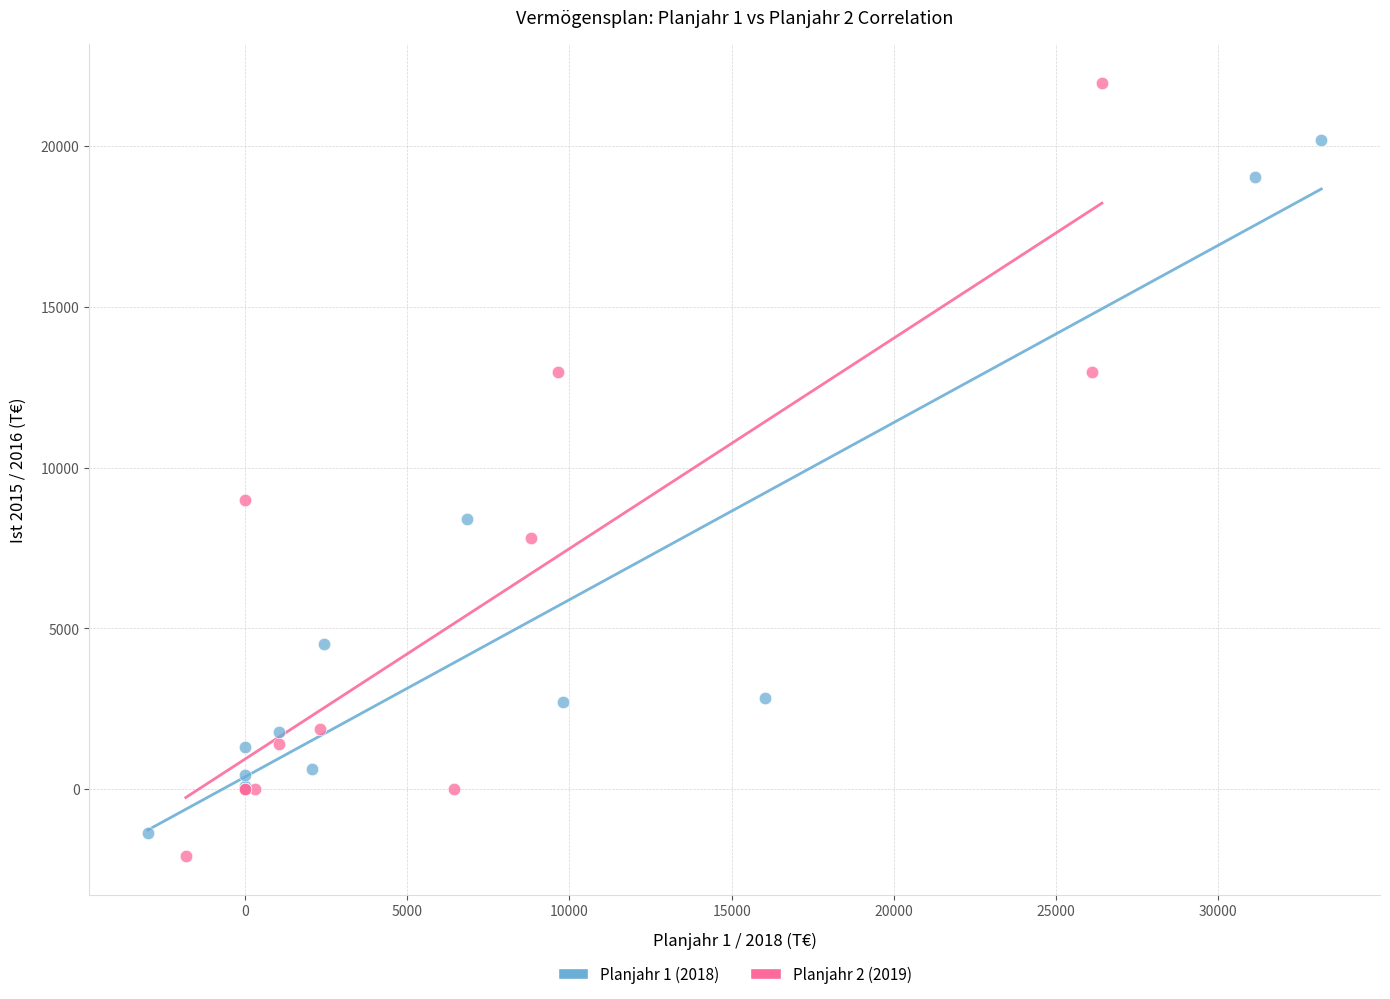

Which series reaches the maximum Y coordinate?

Planjahr 2 (2019)